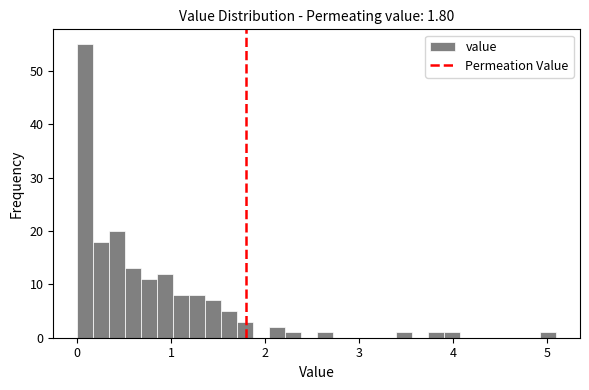

Around what value on the x-axis is the tallest bar? Give the approximate position of its centre, as read against the axis.

0.1